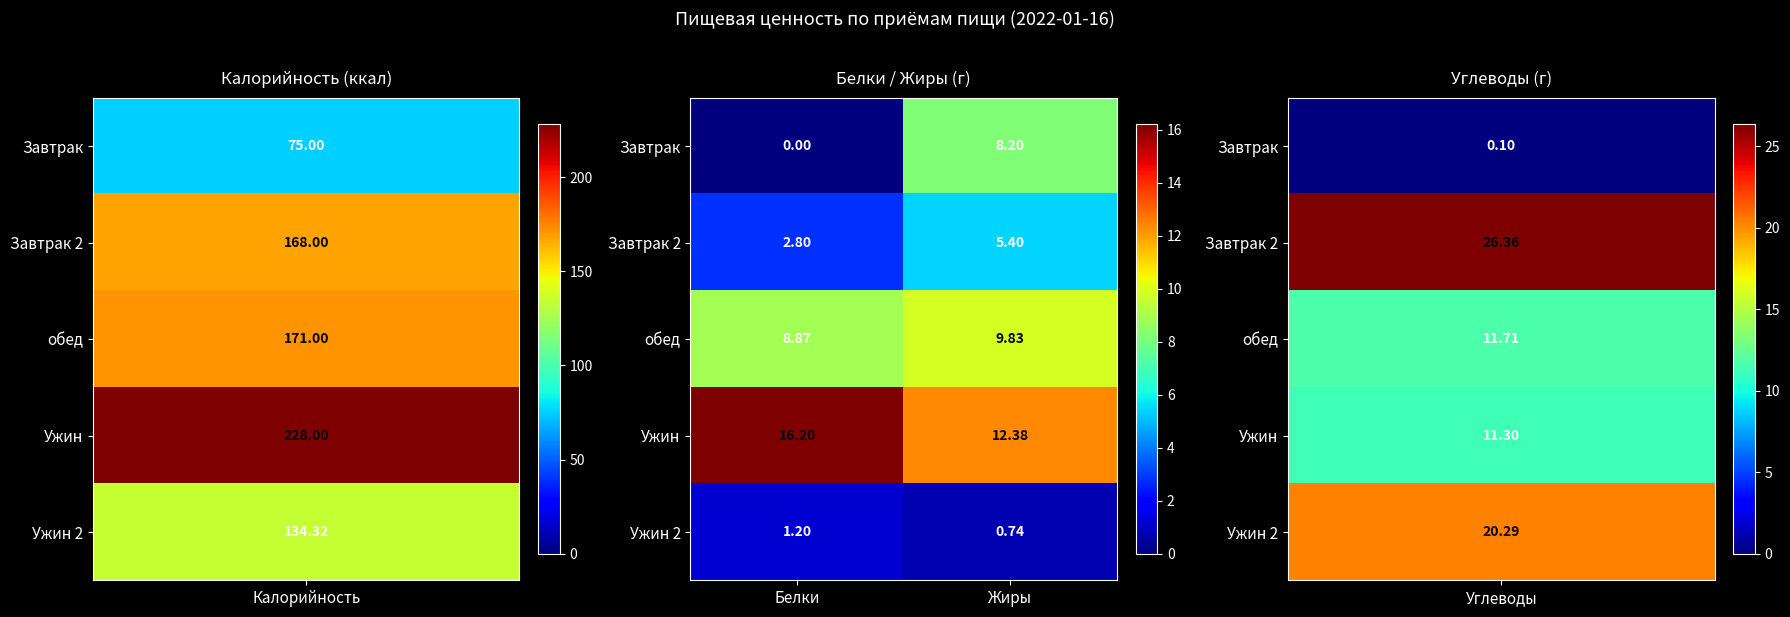

Rank the categories by обед value from lowest to highest.

Белки, Жиры